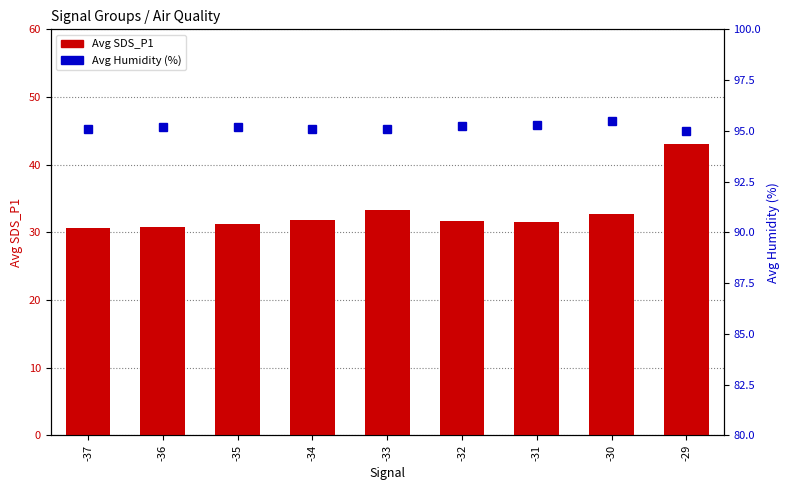

Which series has the largest range (max minus min)?

Avg SDS_P1